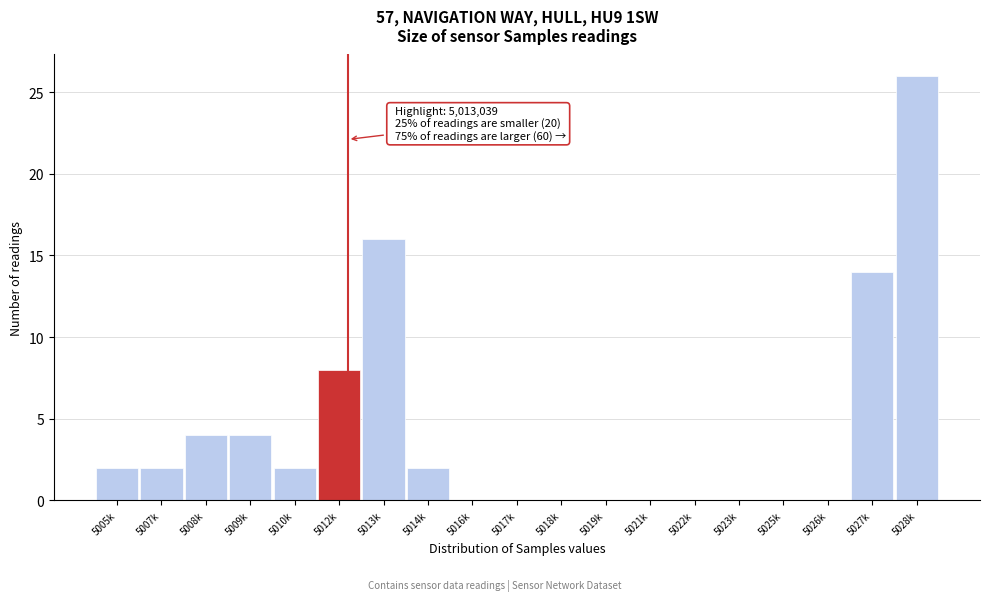

Reading left to right, list all the values displayed in this chart.

5005k=2	5007k=2	5008k=4	5009k=4	5010k=2	5012k=8	5013k=16	5014k=2	5016k=0	5017k=0	5018k=0	5019k=0	5021k=0	5022k=0	5023k=0	5025k=0	5026k=0	5027k=14	5028k=26